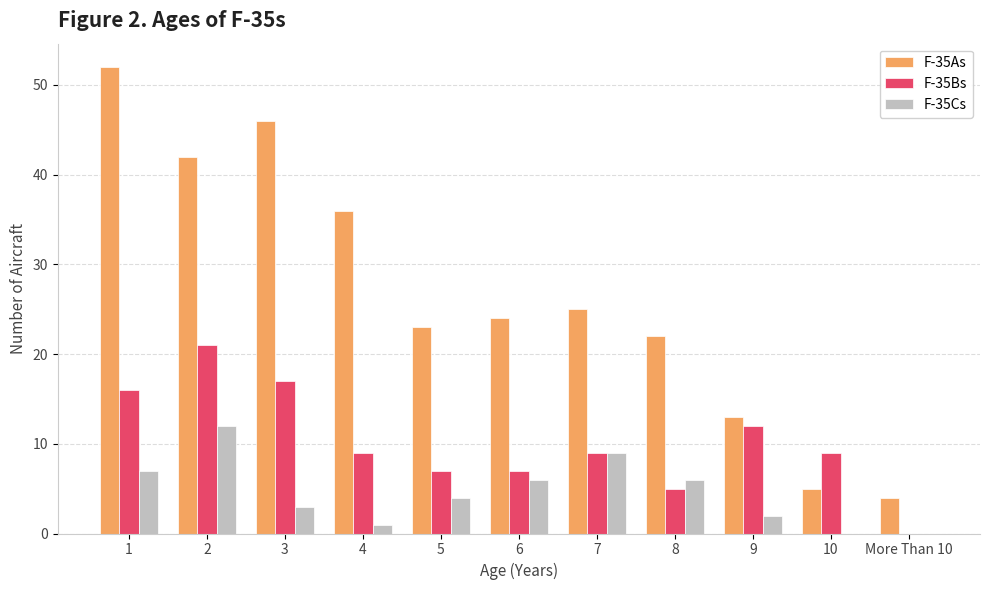

Between 6 and 9, which series saw the biggest shift?

F-35As